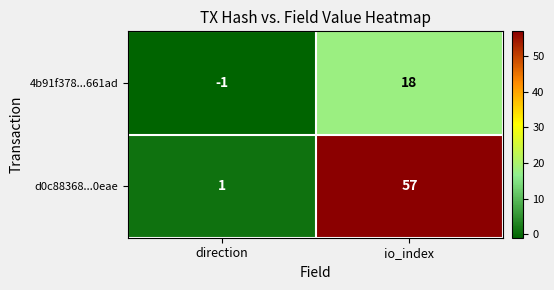

What is the difference between the 4b91f378...661ad values at io_index and direction?

19